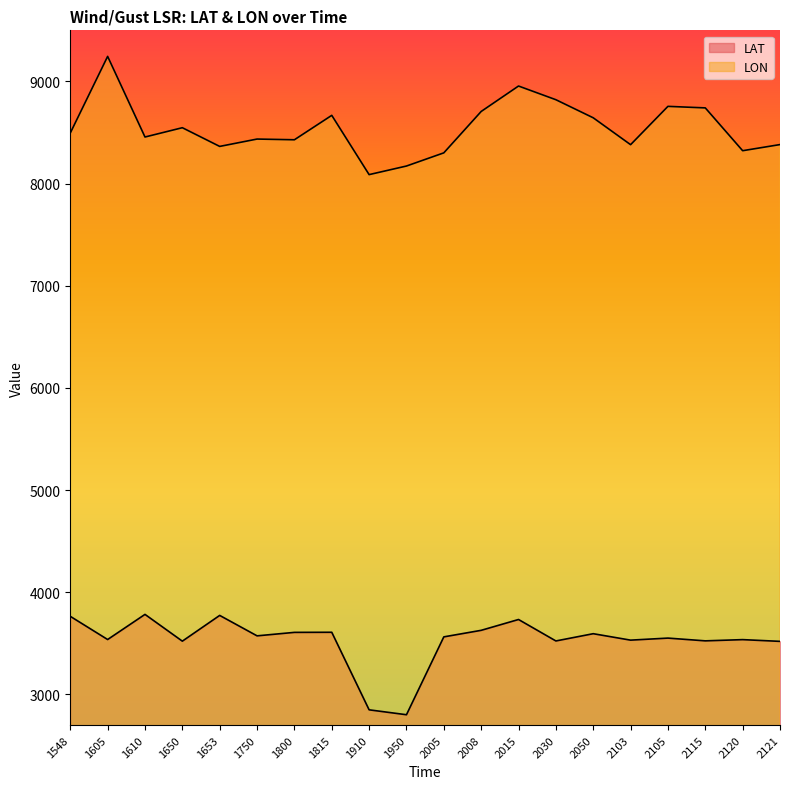

Which has a higher value, 1653 or 1750?

1653